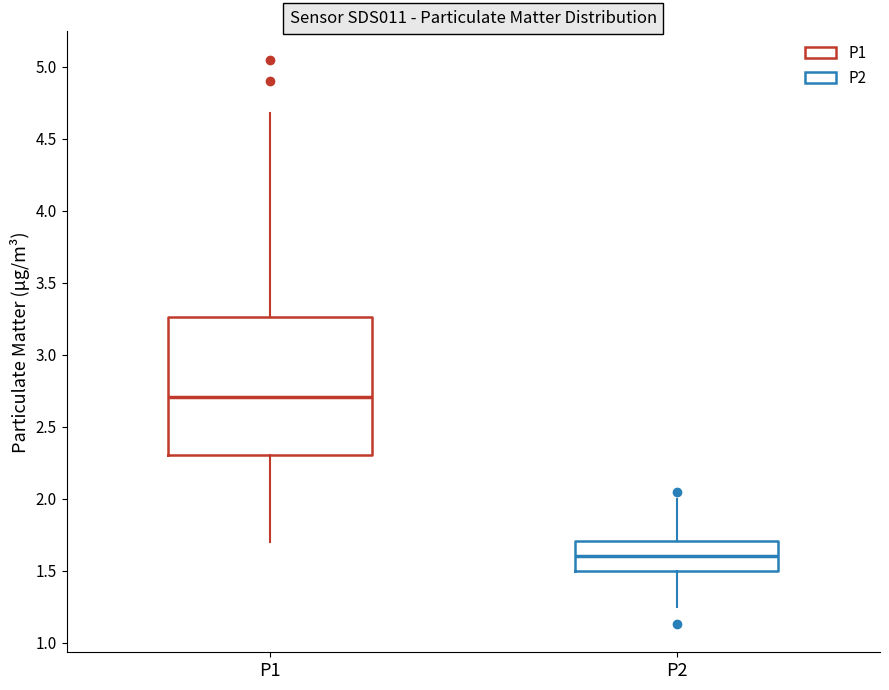

Which box has the lowest median line?

P2